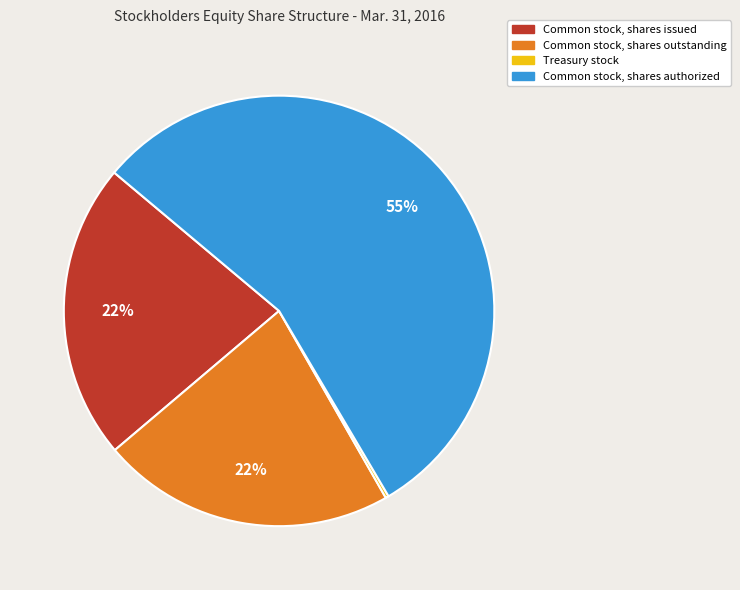

Does Common stock, shares authorized represent more than half of the total?

Yes